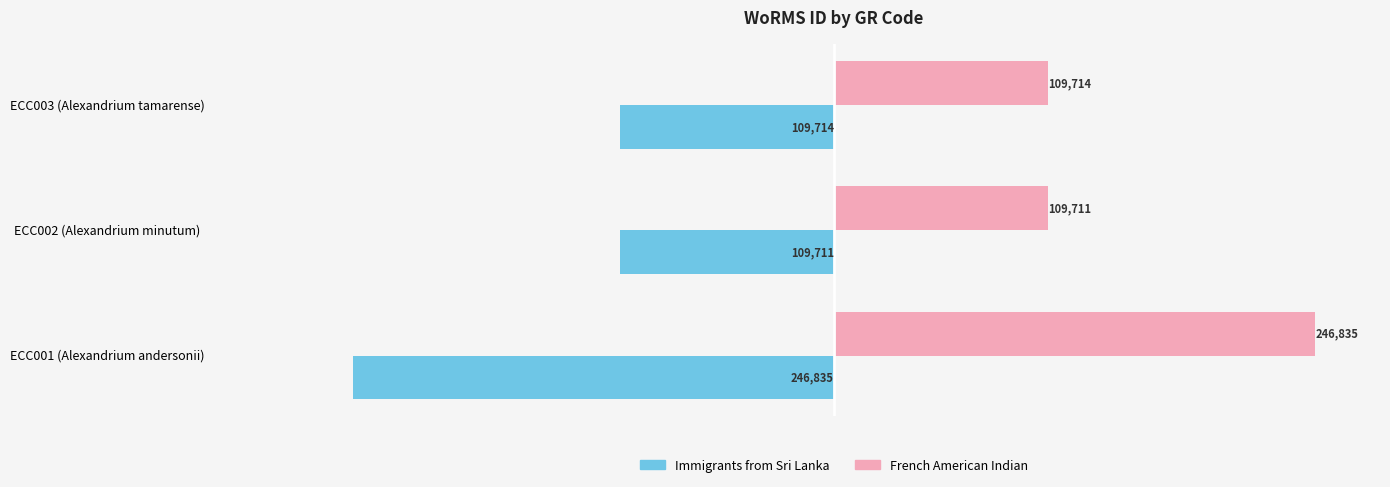

What is the difference between the maximum and minimum values in the Immigrants from Sri Lanka series?

137124